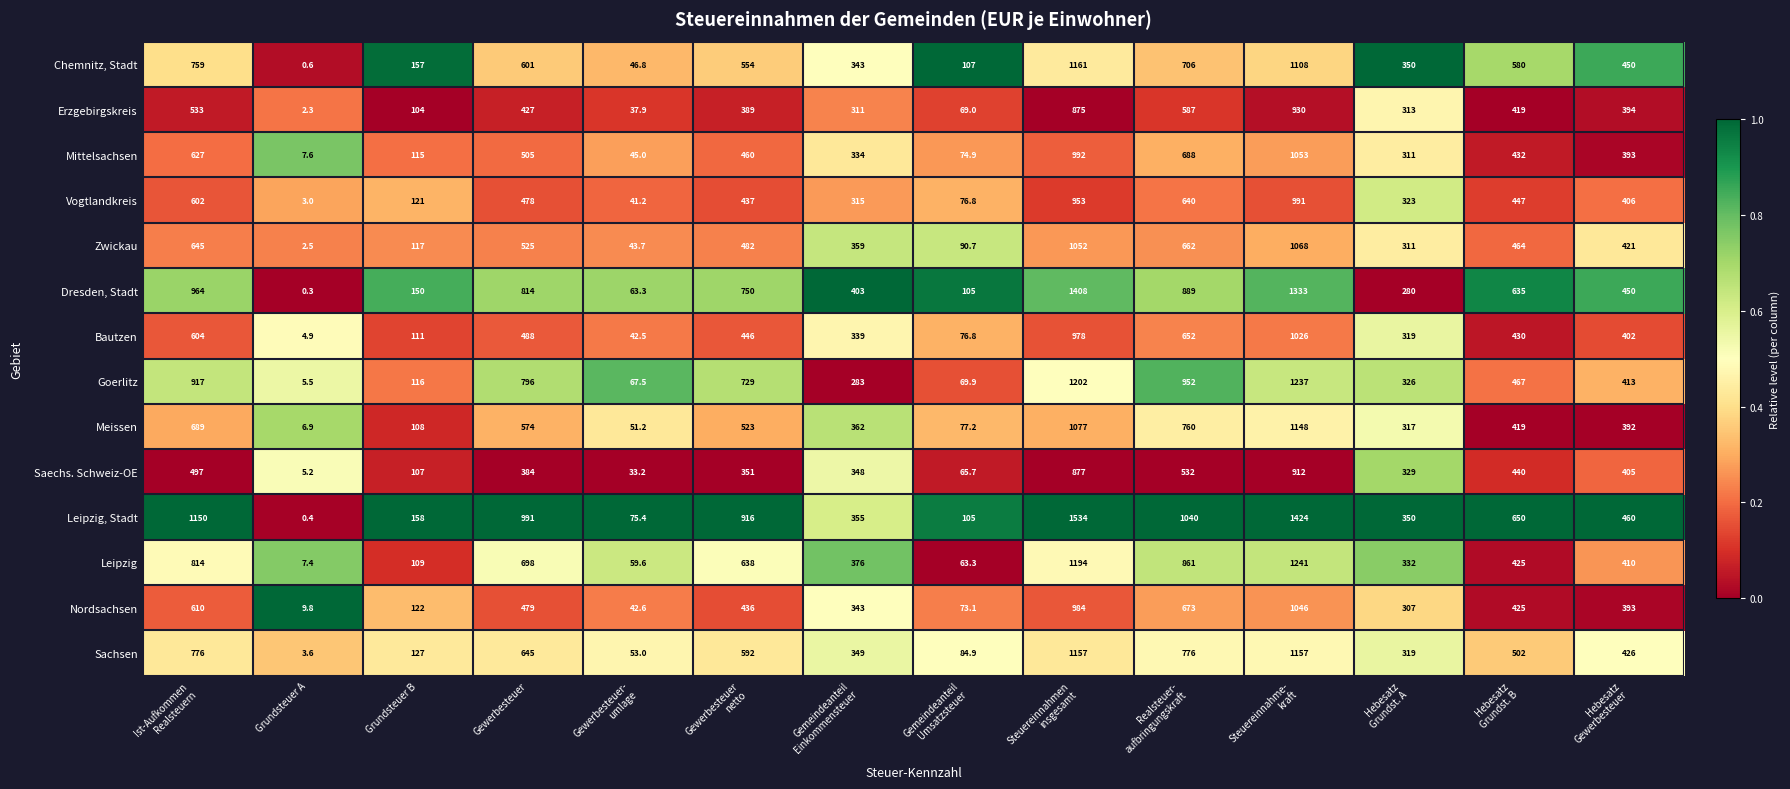

Which series has the widest spread of values?

Leipzig, Stadt